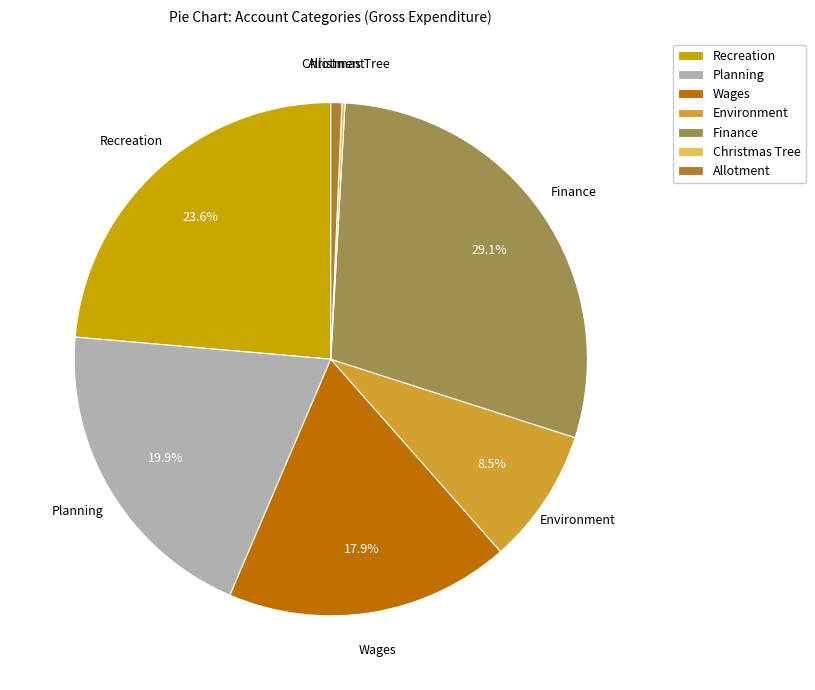

What percentage is NOT represented by Environment?

91.5%